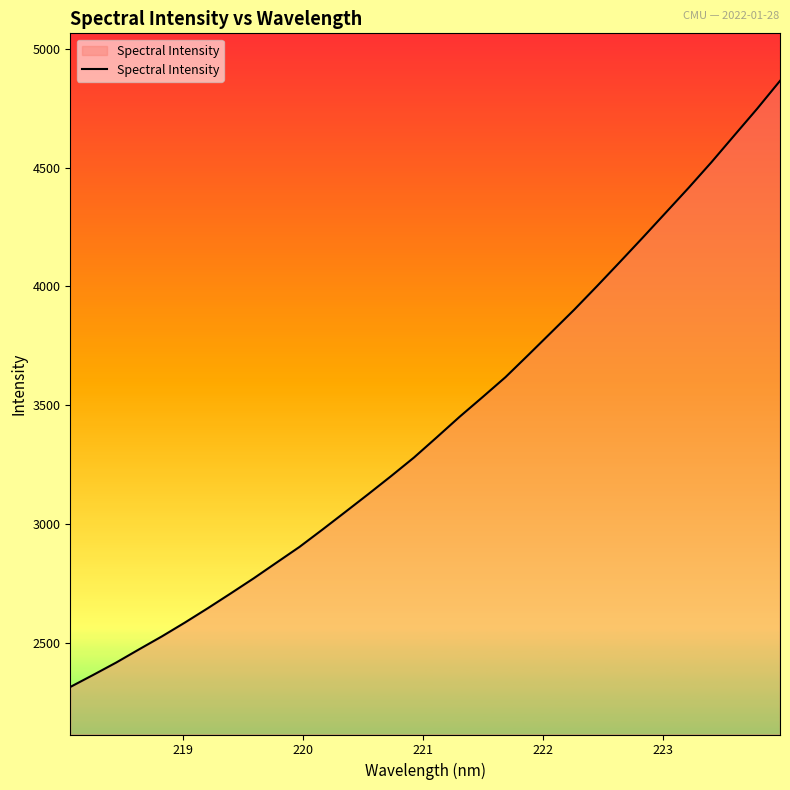

Does the chart display data point markers on the line(s)?

No